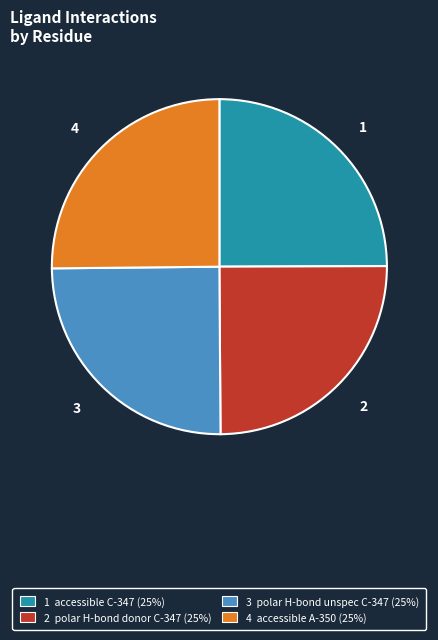

Approximately how many times larger is the value at 4 compared to 1?

1.0